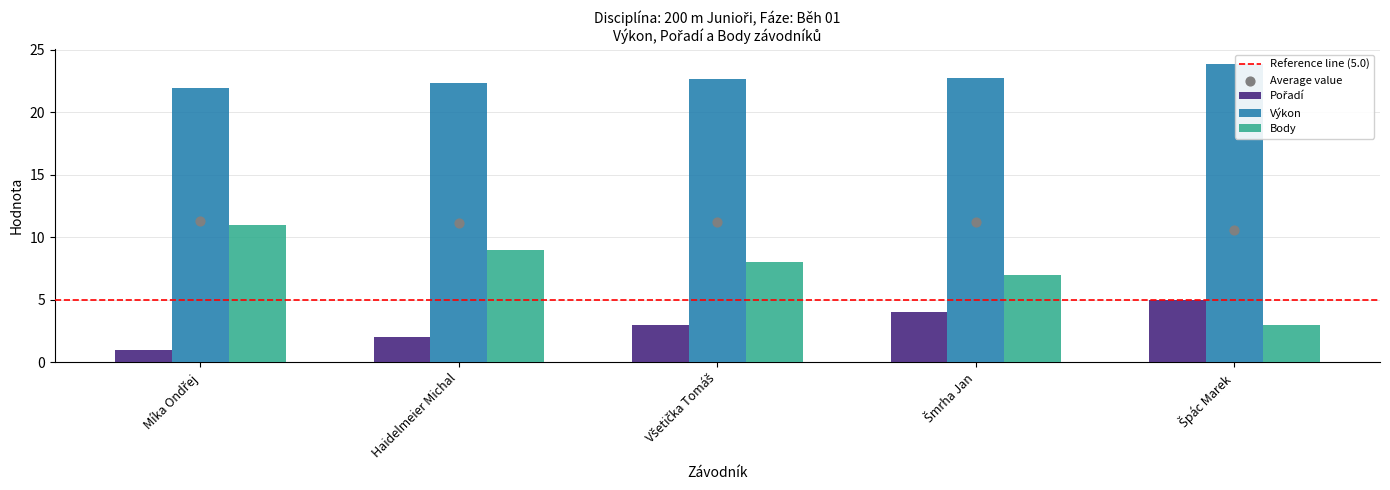

What are all the series names shown in the legend?

Pořadí, Výkon, Body